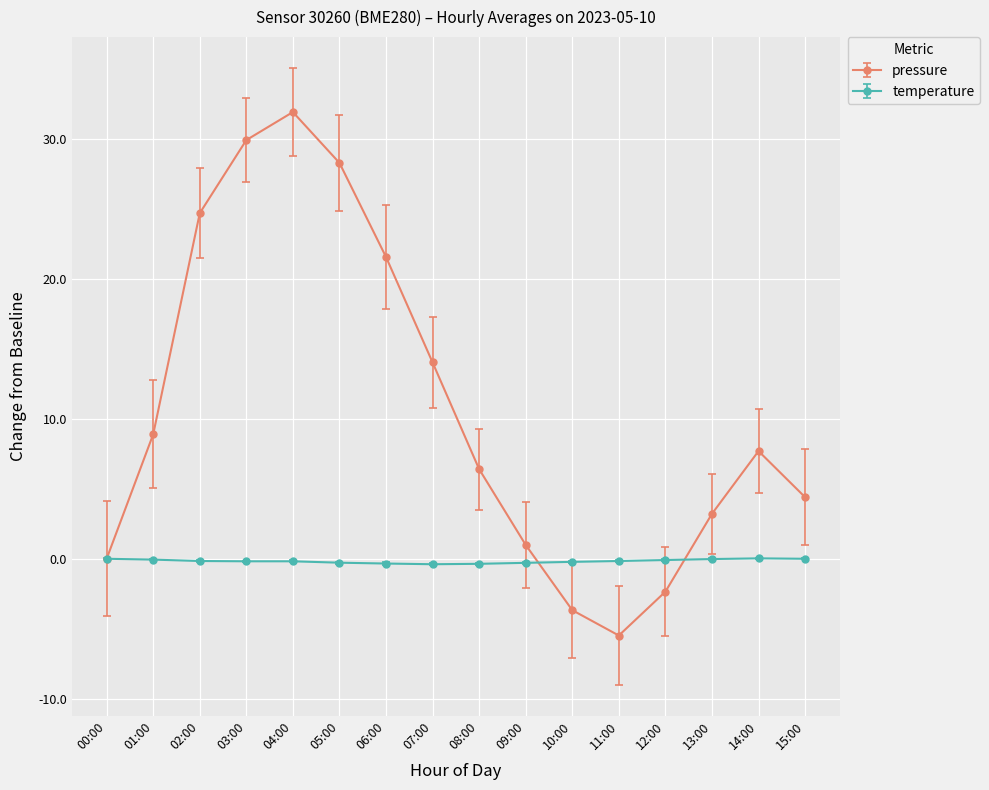

What are all the series names shown in the legend?

pressure, temperature